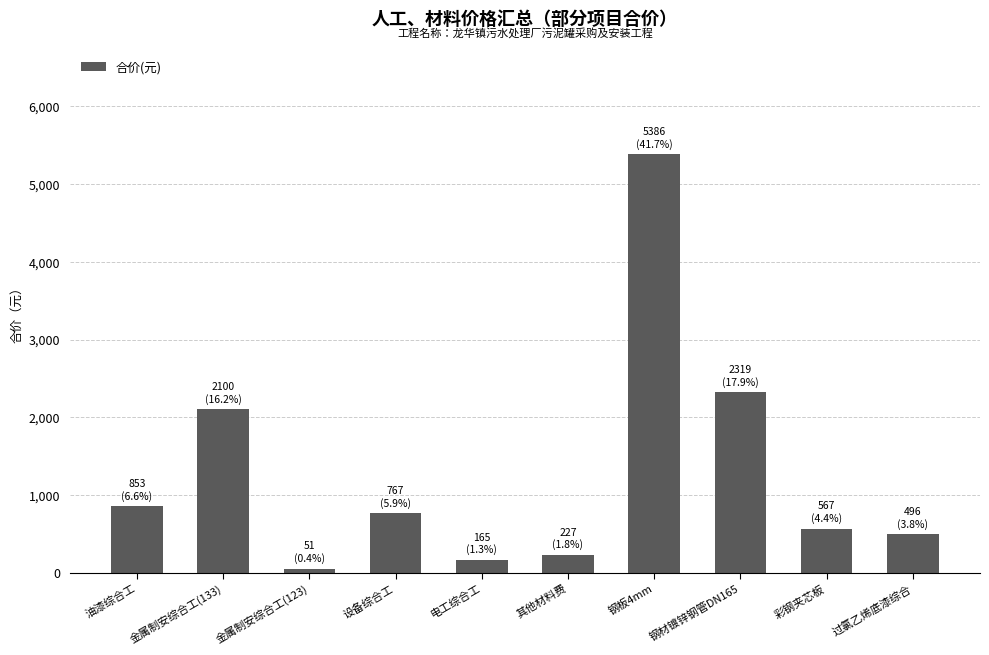

The value at 钢板4mm is 3158.4. True or false?

False